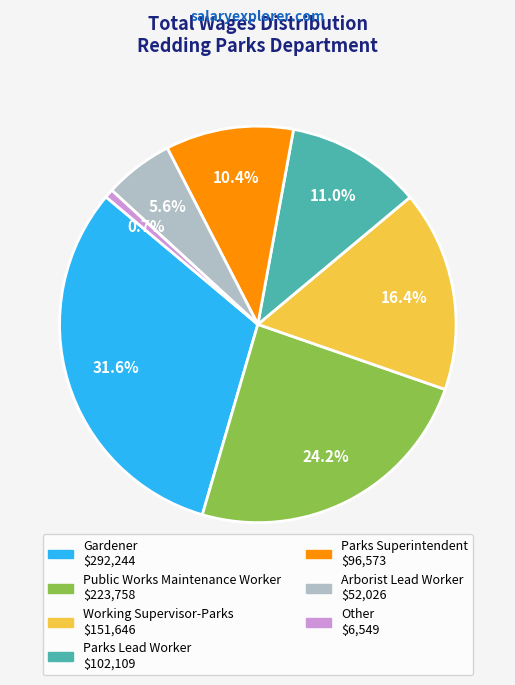

Is there any slice that represents more than half of the pie?

No